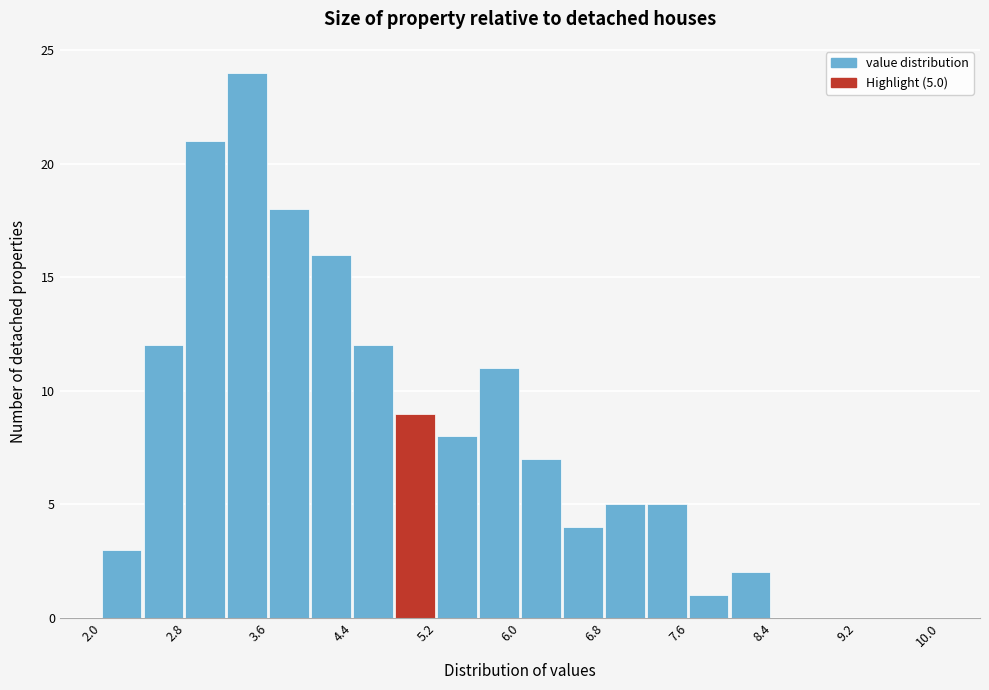

Over which range of the x-axis is the bar tallest?

3.2 to 3.6